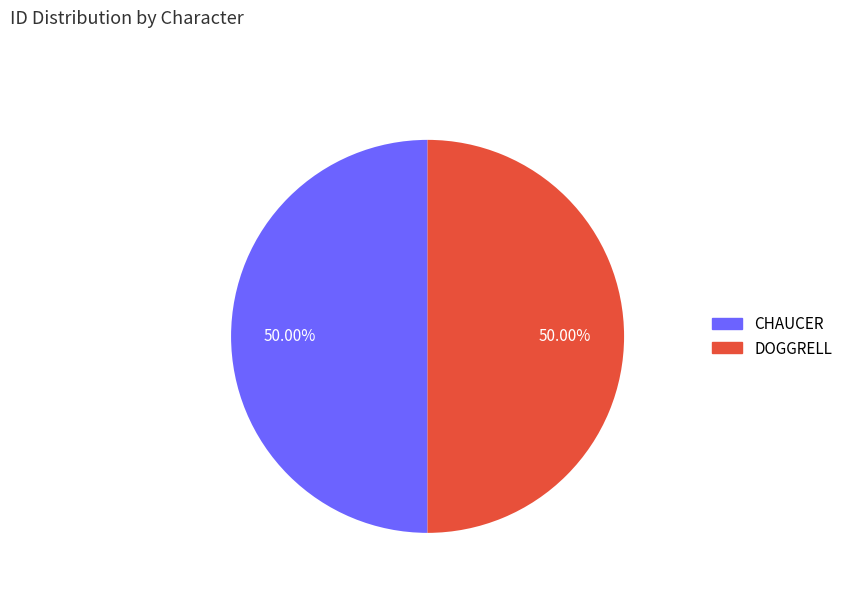

How many segments does this pie chart have?

2